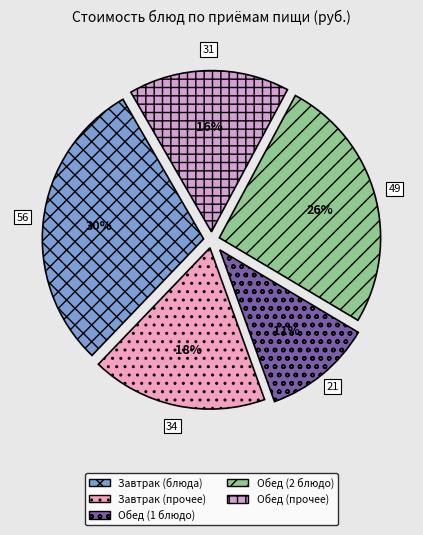

How many segments does this pie chart have?

5